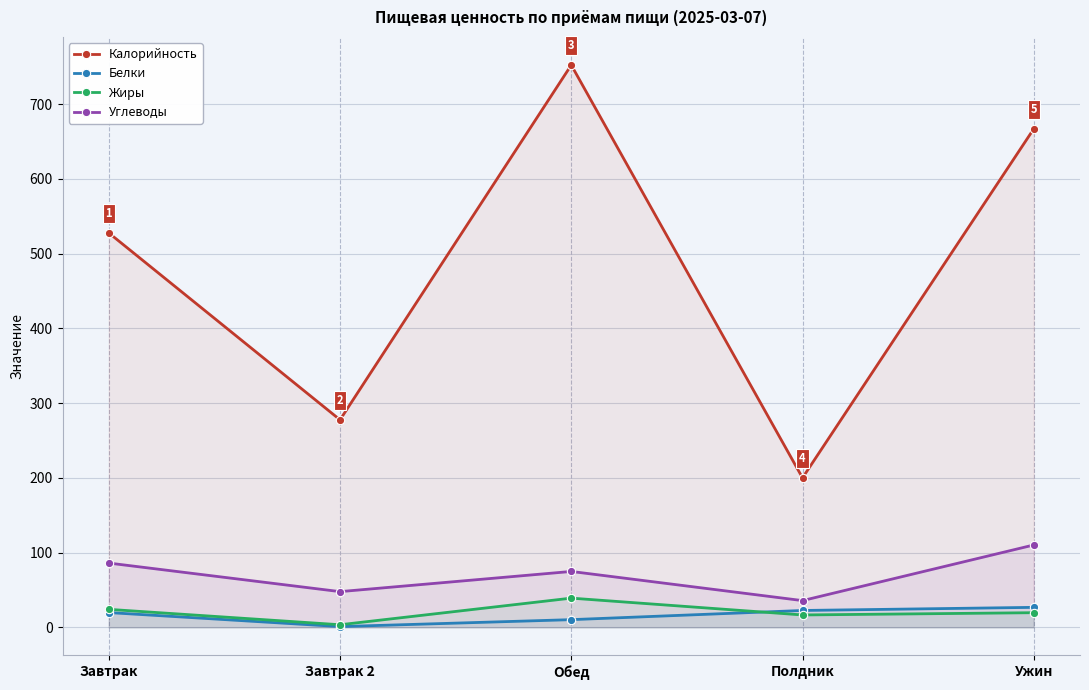

Count the number of categories in the chart.

5